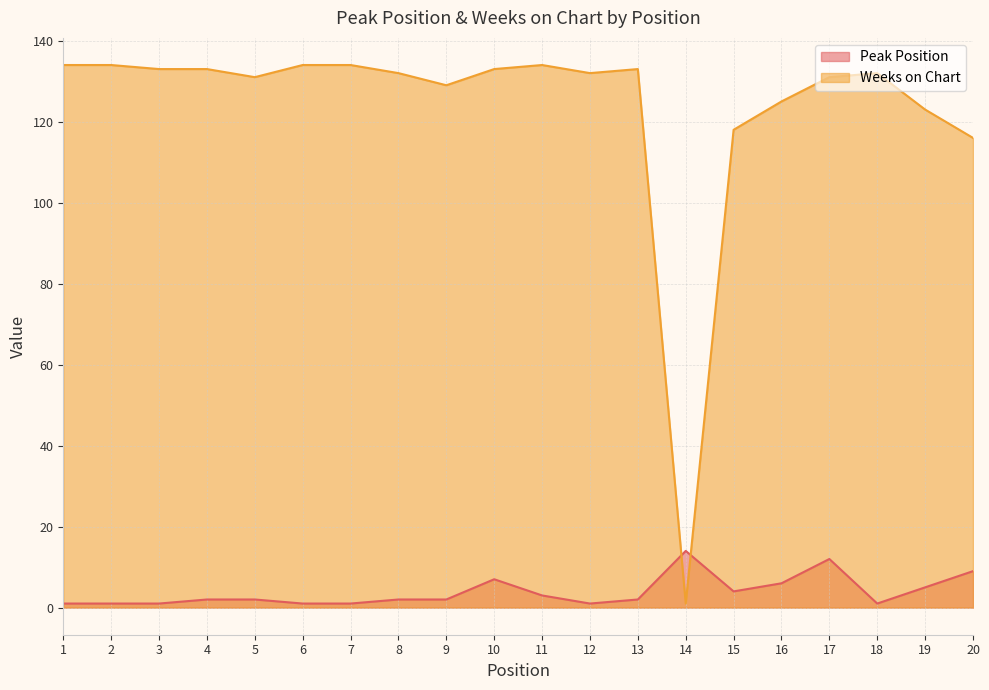

Which category has the lowest value in the Weeks on Chart series?

14